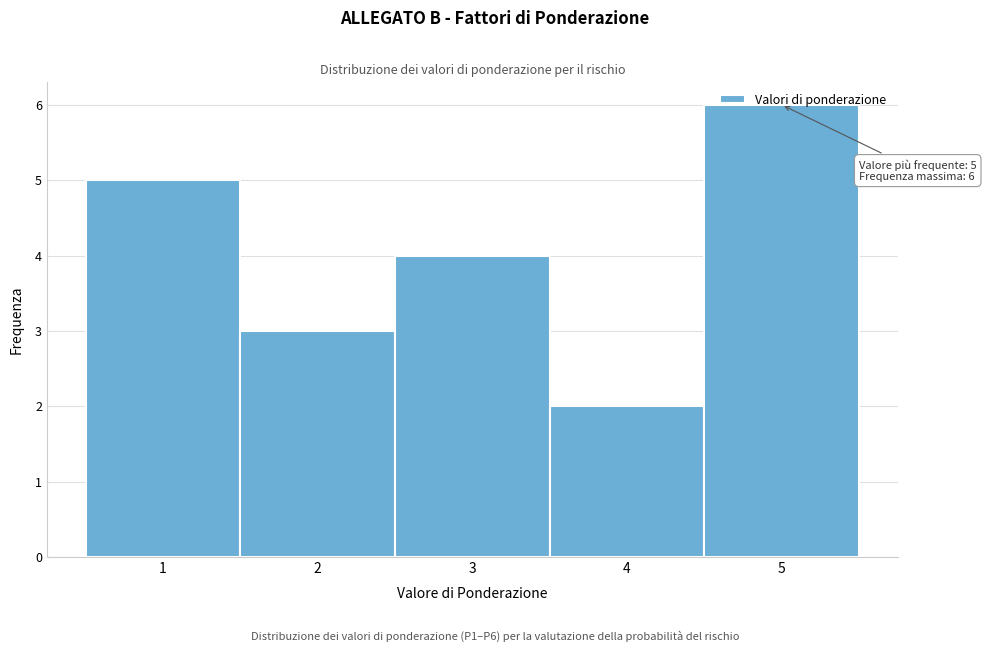

Which range on the x-axis has the tallest bar?

4.5 to 5.5